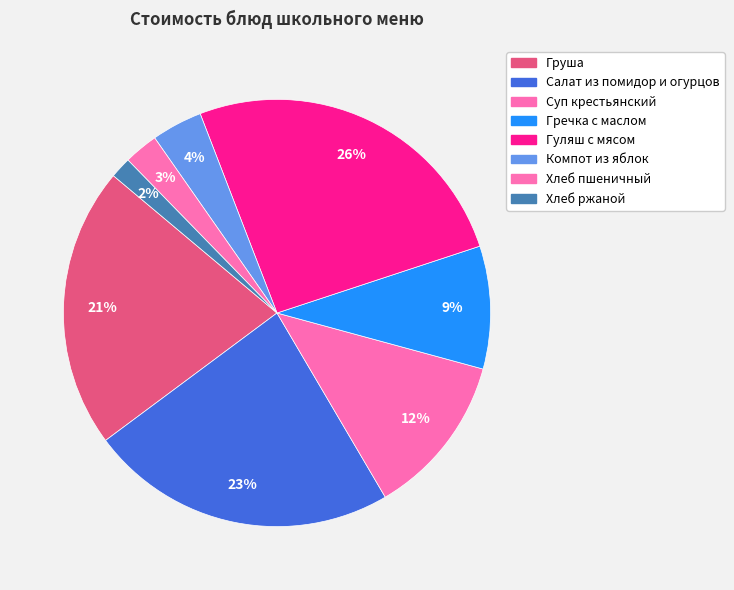

What percentage do Гуляш с мясом and Салат из помидор и огурцов together represent?

49.1%